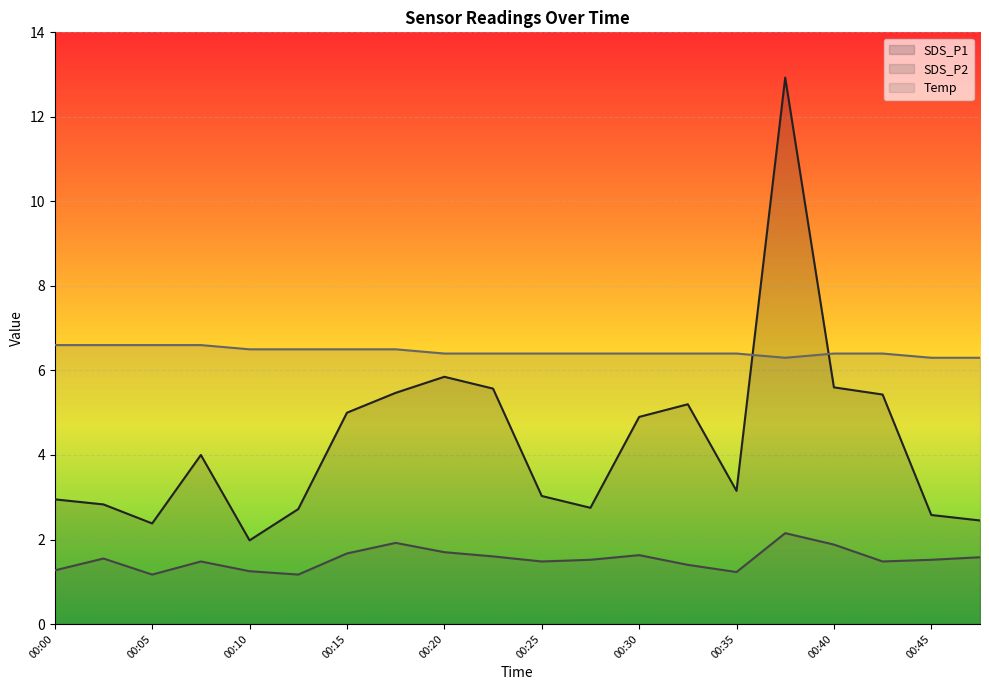

Reading left to right, what are all the values shown in this chart?

SDS_P1: 3.0	2.8	2.4	4.0	2.0	2.7	5.0	5.5	5.8	5.6	3.0	2.8	4.9	5.2	3.1	12.9	5.6	5.4	2.6	2.5
SDS_P2: 1.3	1.6	1.2	1.5	1.2	1.2	1.7	1.9	1.7	1.6	1.5	1.5	1.6	1.4	1.2	2.1	1.9	1.5	1.5	1.6
Temp: 6.6	6.6	6.6	6.6	6.5	6.5	6.5	6.5	6.4	6.4	6.4	6.4	6.4	6.4	6.4	6.3	6.4	6.4	6.3	6.3